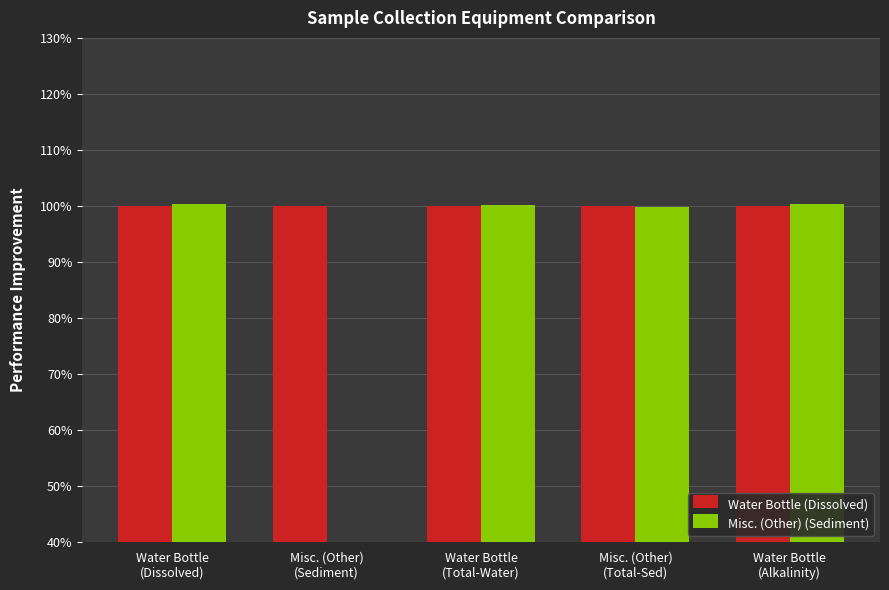

True or false: Water Bottle (Dissolved) has a value of 164.5 at Water Bottle
(Dissolved).

False